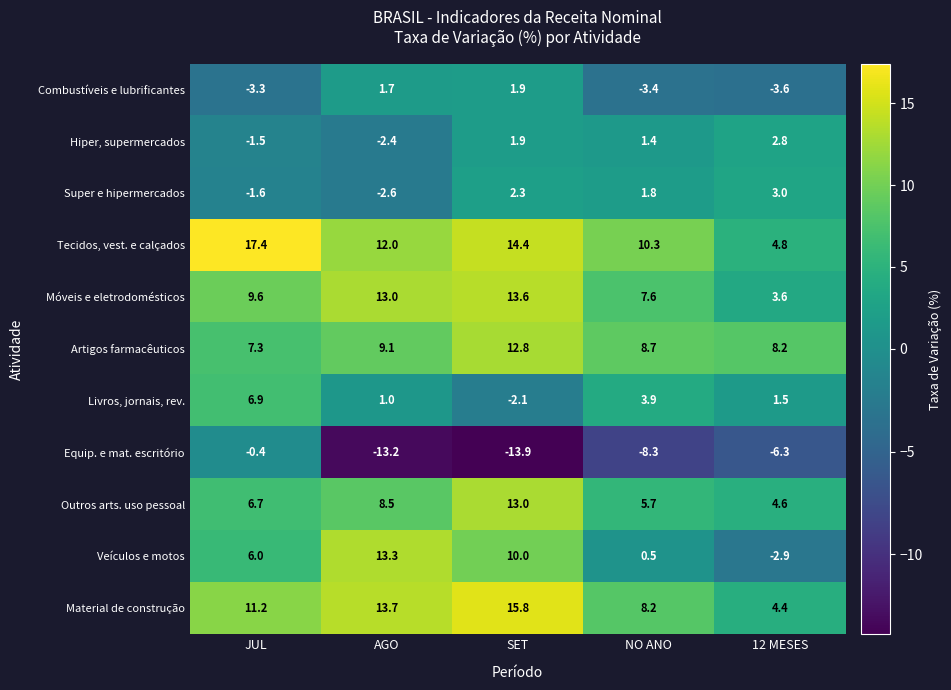

Between AGO and SET, which series saw the biggest shift?

Super e hipermercados